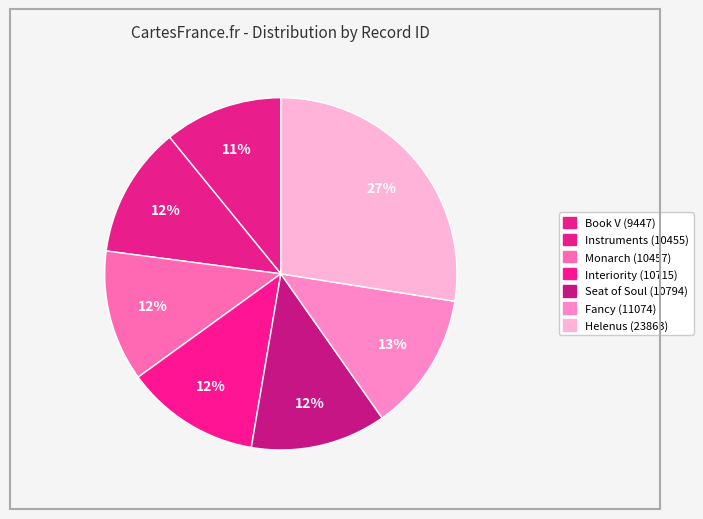

The Seat of Soul (10794) slice represents 1% of the pie. True or false?

False